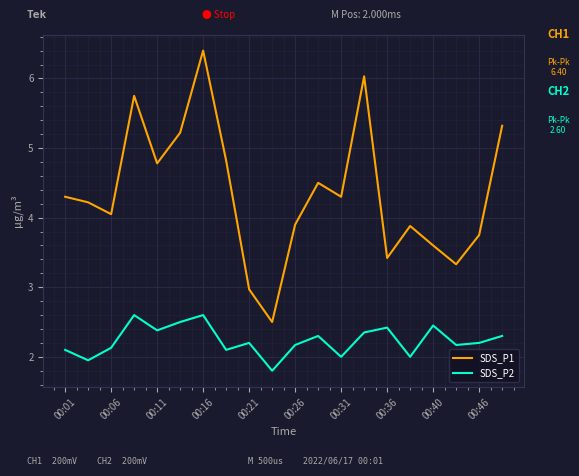

Rank the series by their average value, from highest to lowest.

SDS_P1, SDS_P2